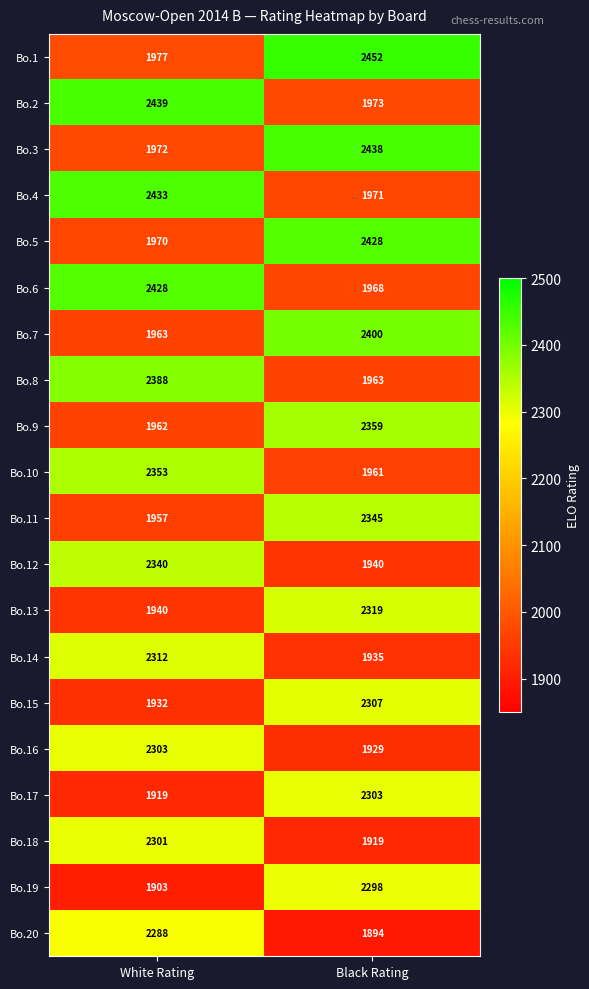

What is the difference between the Bo.10 values at White Rating and Black Rating?

392